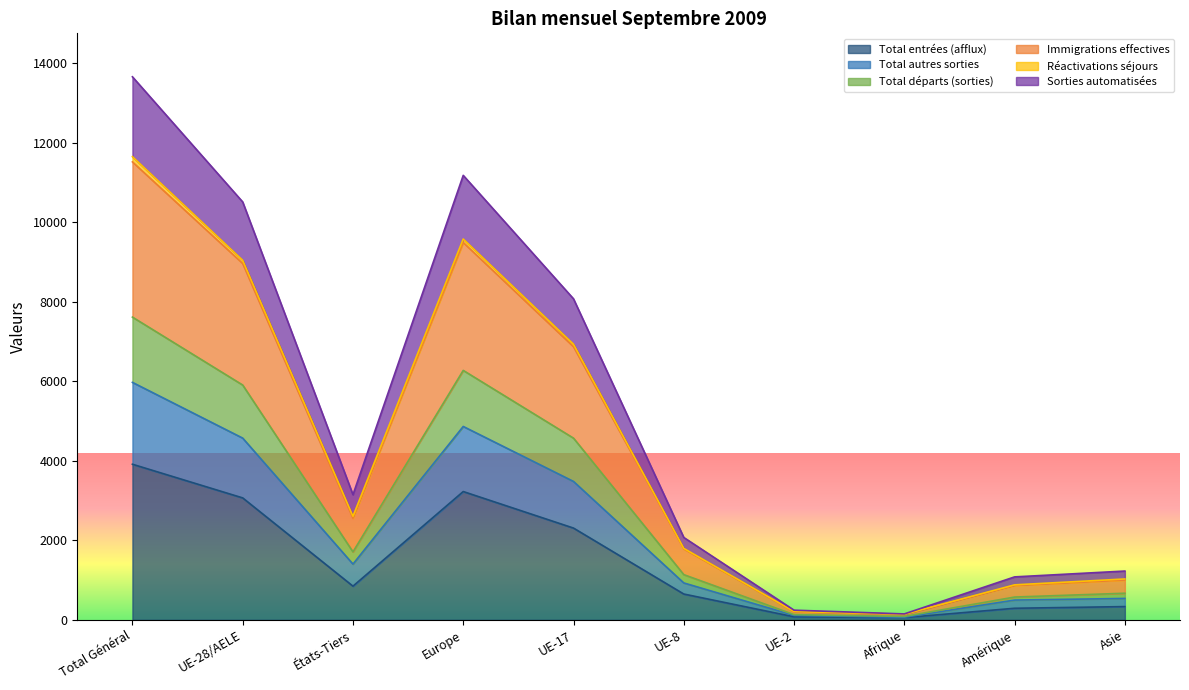

What is the maximum value for Total entrées (afflux)?

3914